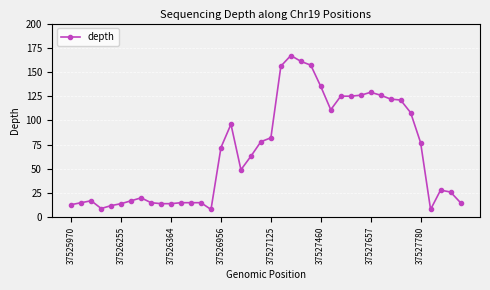

What is the smallest value displayed?

8